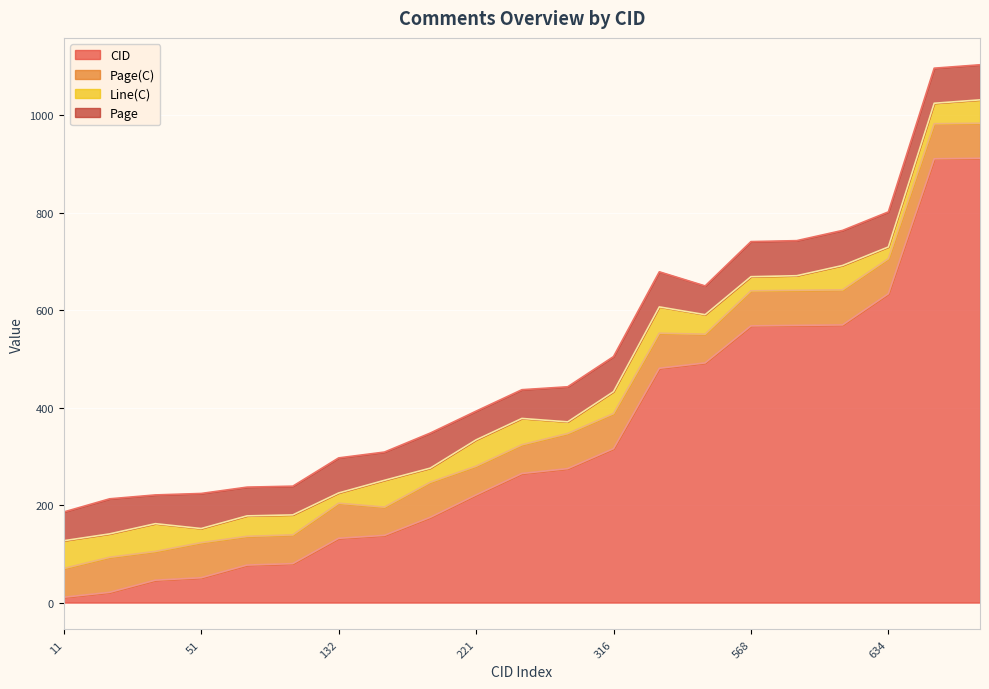

At how many categories does at least one series exceed 115?

15